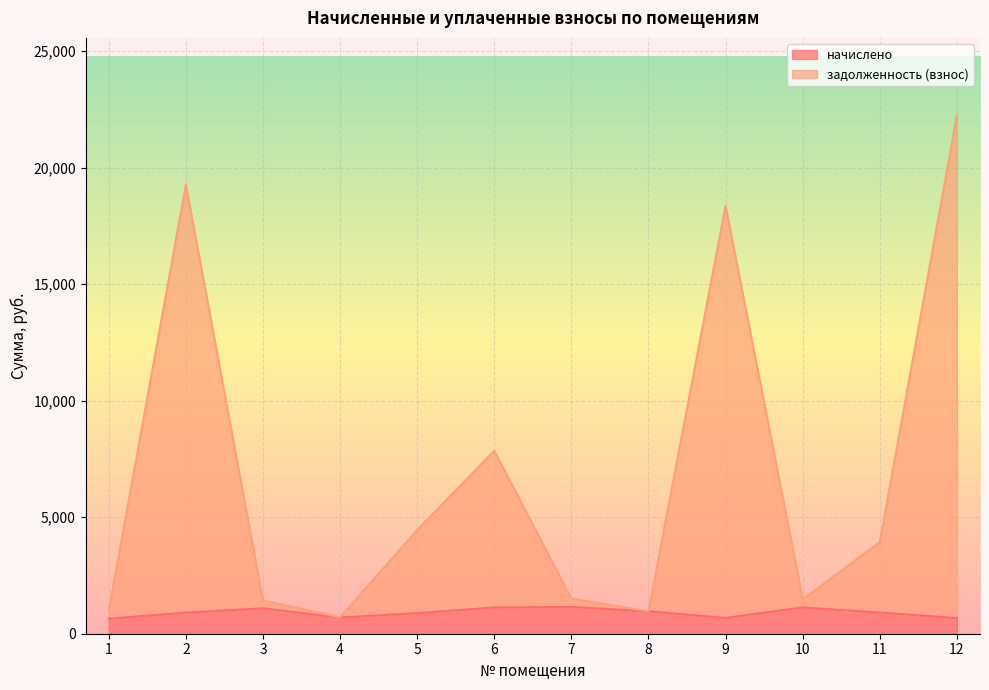

The задолженность (взнос) series shows 19265.4 at 2. True or false?

True